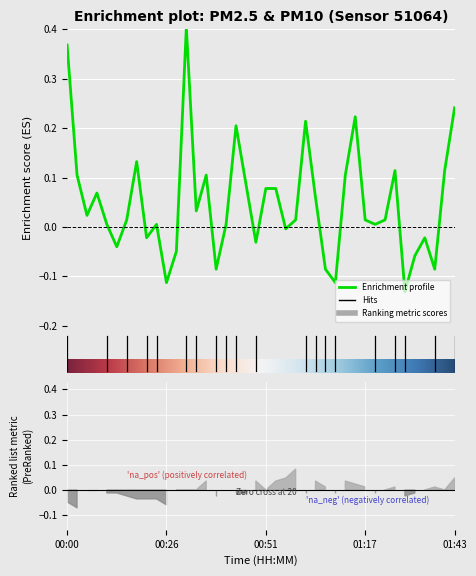

The chart shows a value of 0.0 at 00:15. True or false?

True